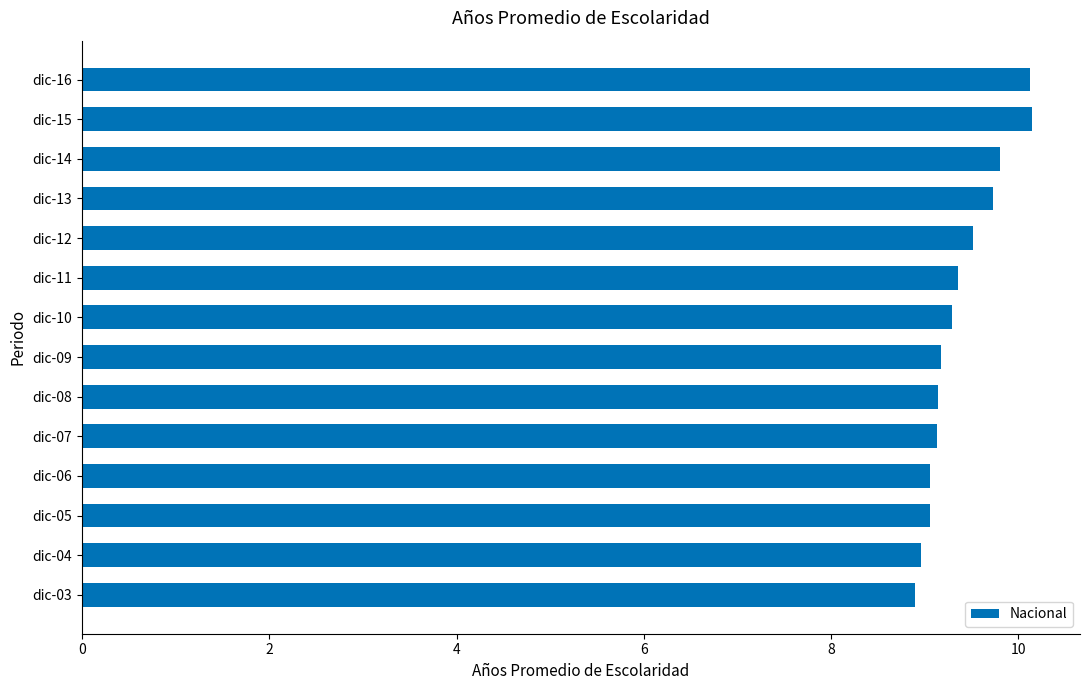

Approximately how many times larger is the value at dic-16 compared to dic-11?

1.1